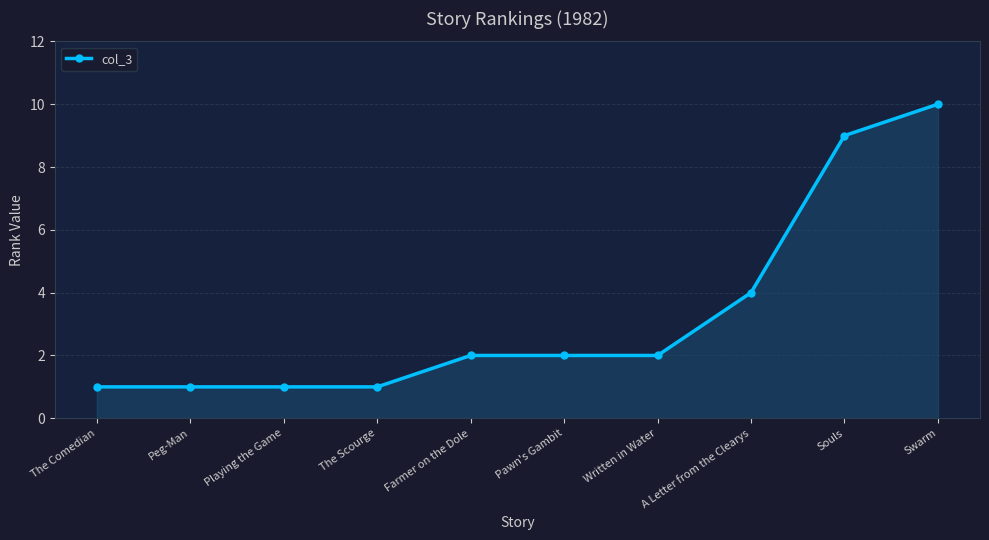

At which category does the chart reach its peak across all series?

Swarm